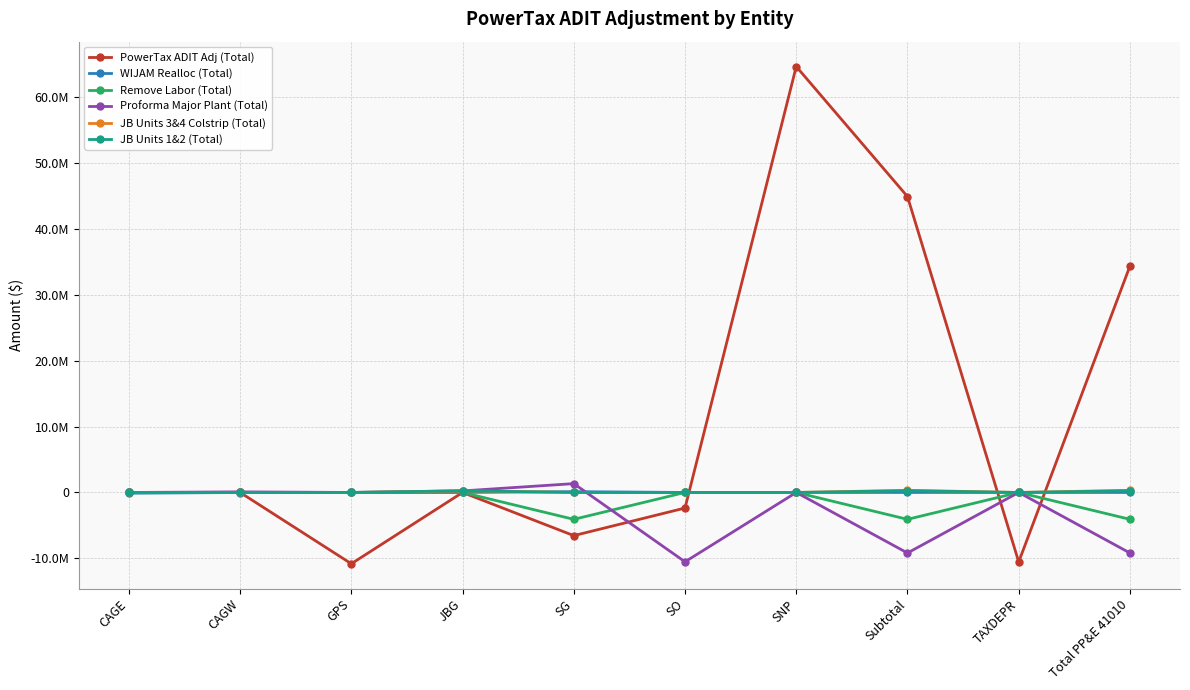

What is the value of the PowerTax ADIT Adj (Total) point at the 9th from the left?

-10541792